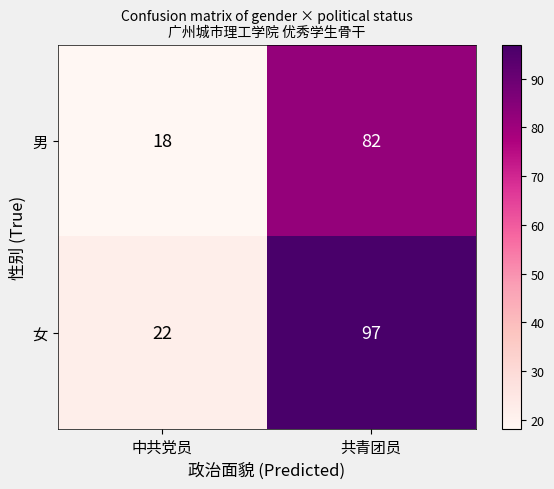

Which category has the highest value across all series?

共青团员